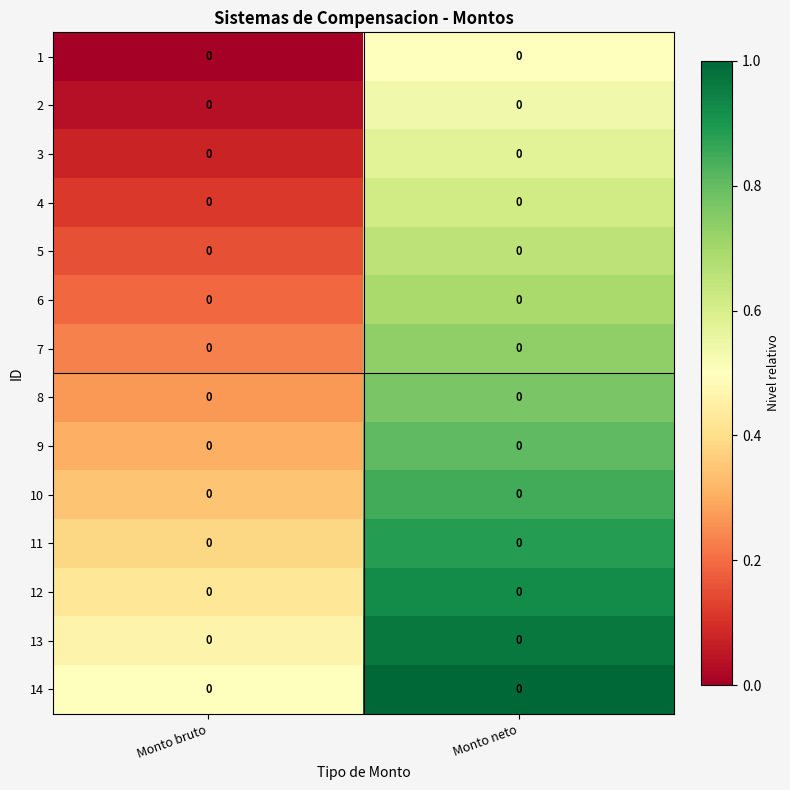

At how many categories does at least one series exceed 0?

2